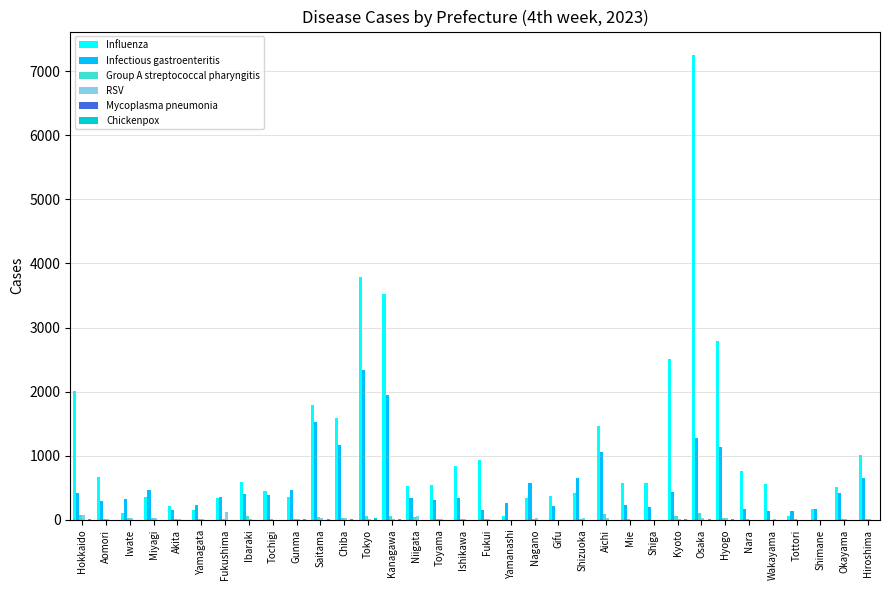

At which category does the chart reach its peak across all series?

Osaka